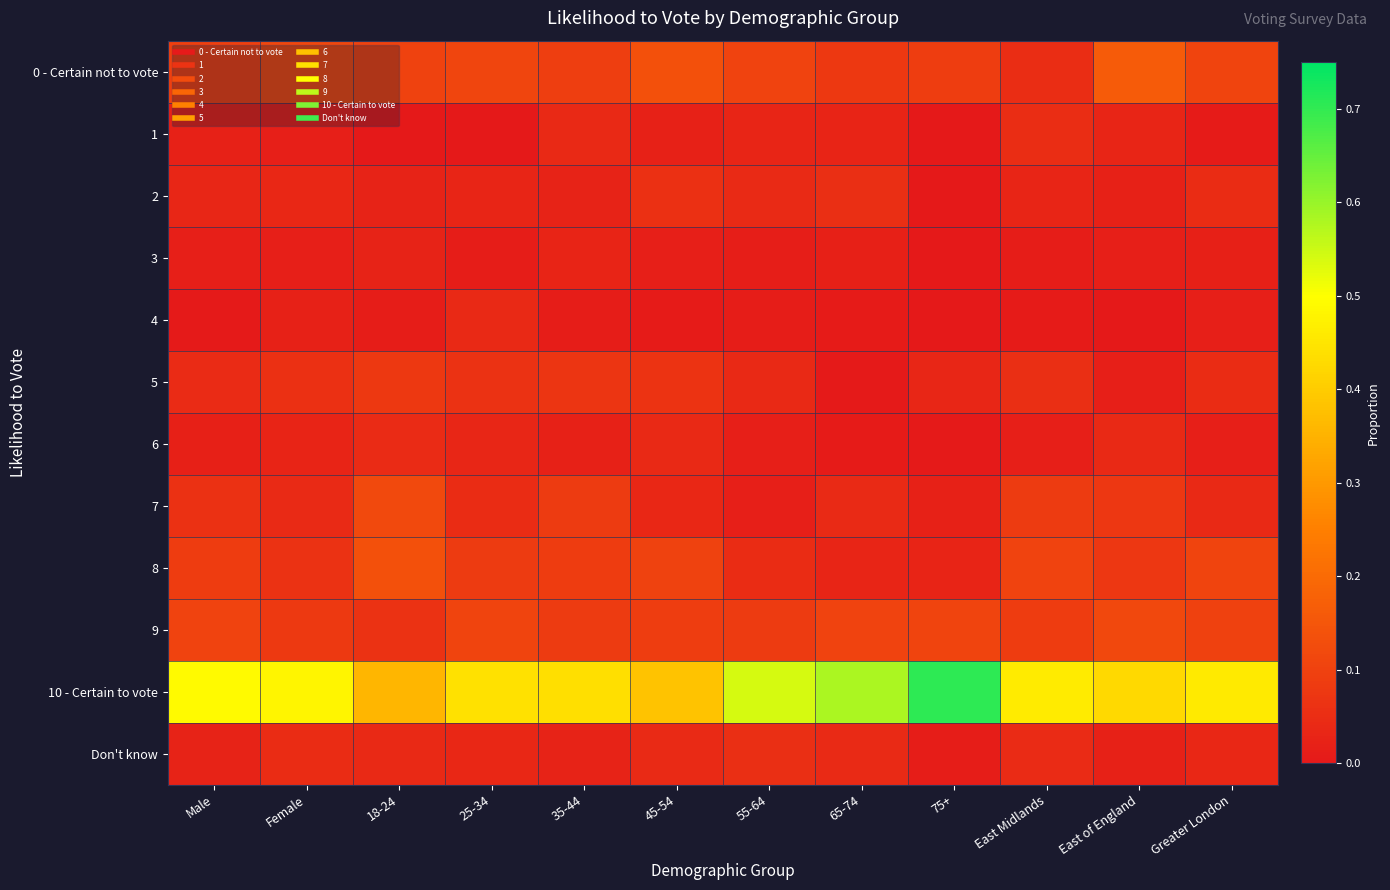

Which label corresponds to the smallest value in the chart?

18-24